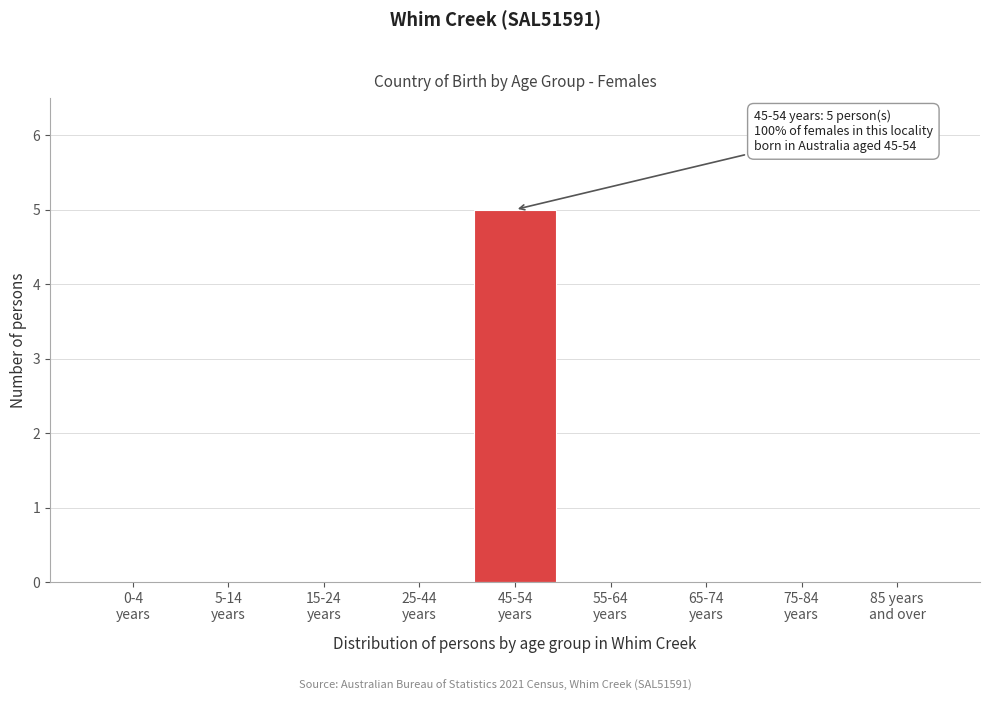

What is the maximum value shown in the chart?

5